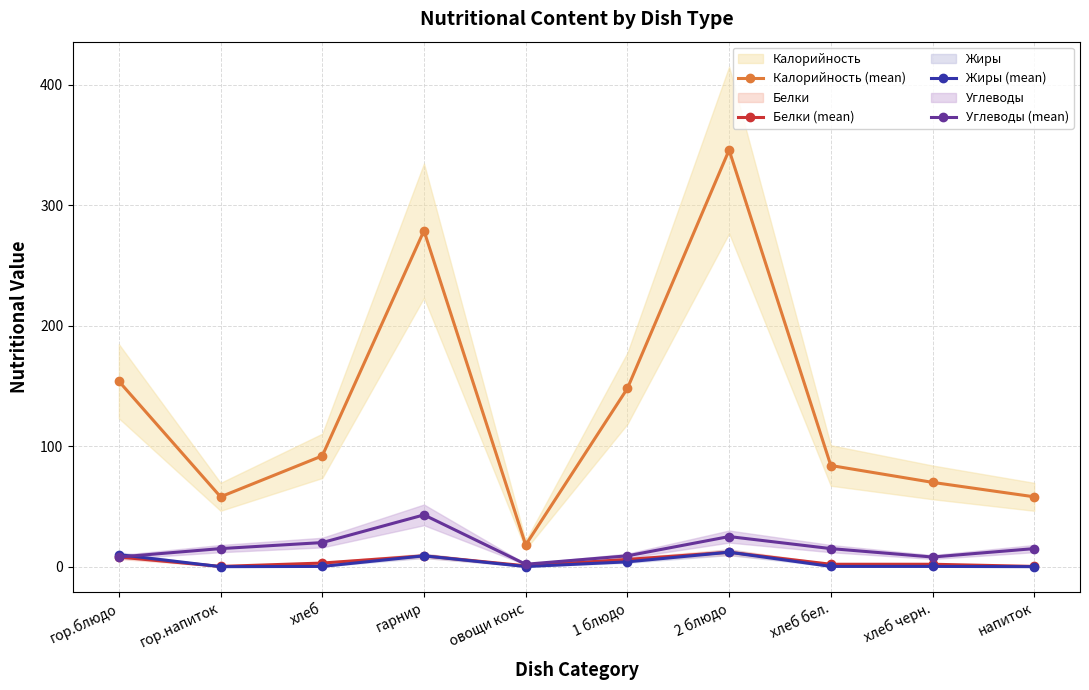

What is the total value across all series at 1 блюдо?

167.0